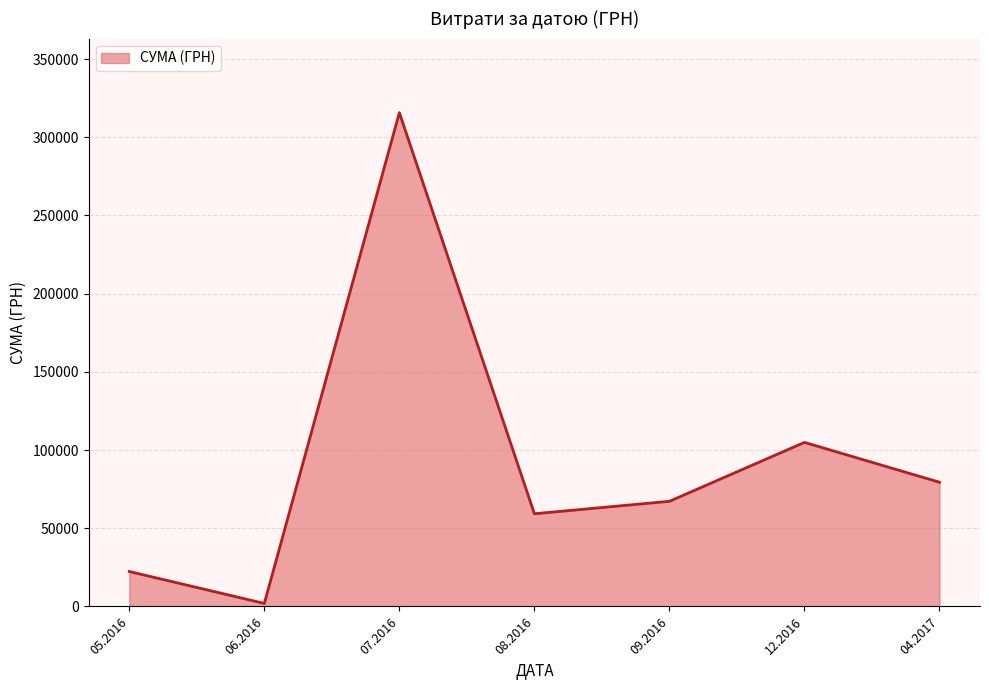

What is the difference between the maximum and minimum values?

313829.3